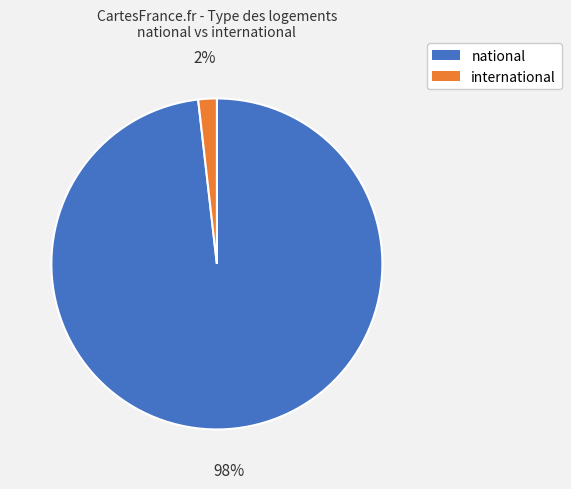

Is it true that national is 98% of the pie?

True